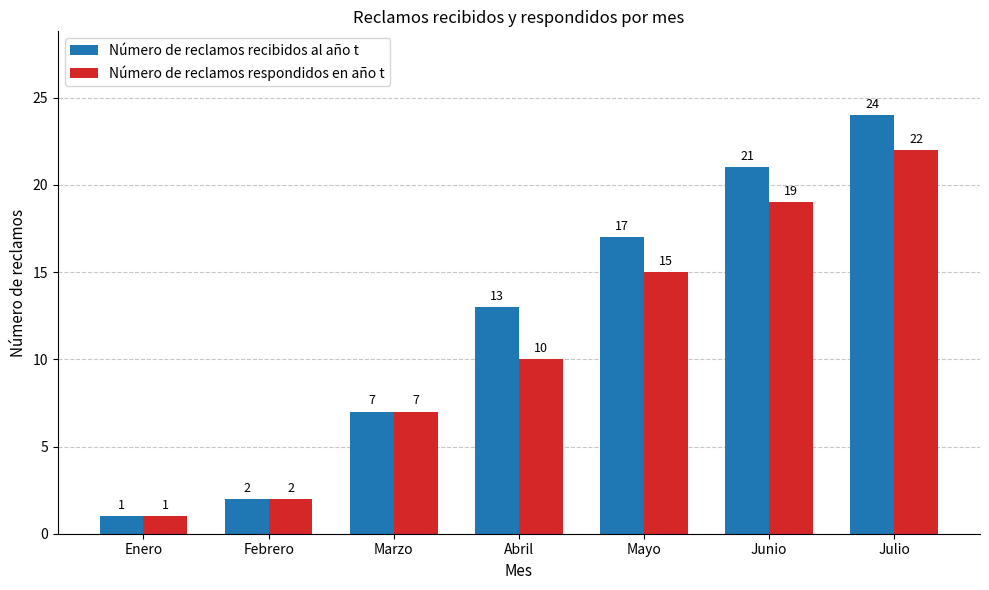

Reading left to right, transcribe all the data shown in this chart.

Número de reclamos recibidos al año t: 1	2	7	13	17	21	24
Número de reclamos respondidos en año t: 1	2	7	10	15	19	22